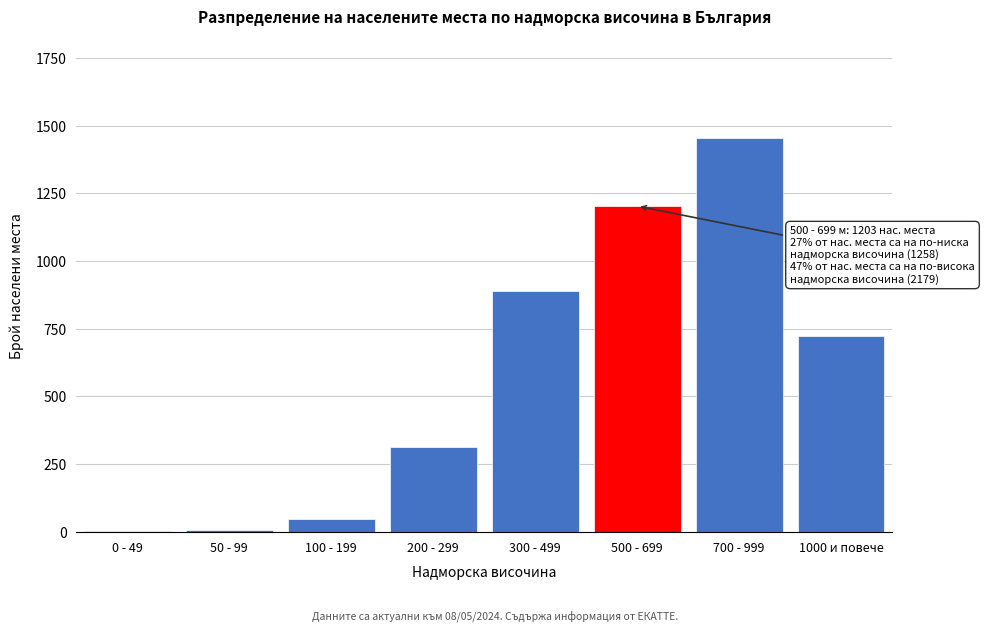

What is the ratio of the value at 700 - 999 to the value at 1000 и повече?

2.0